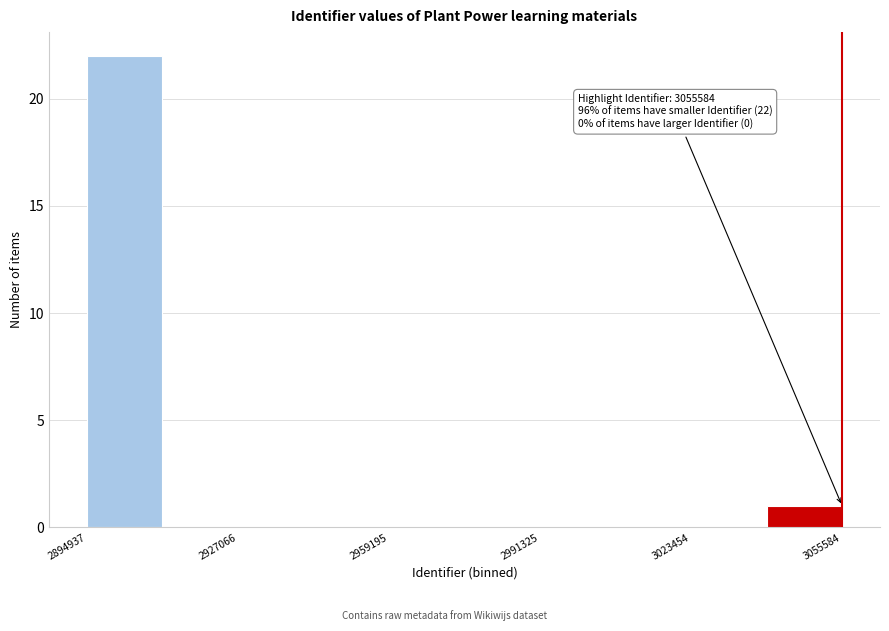

Read against the x-axis, roughly where is the centre of the tallest bar?

2905000